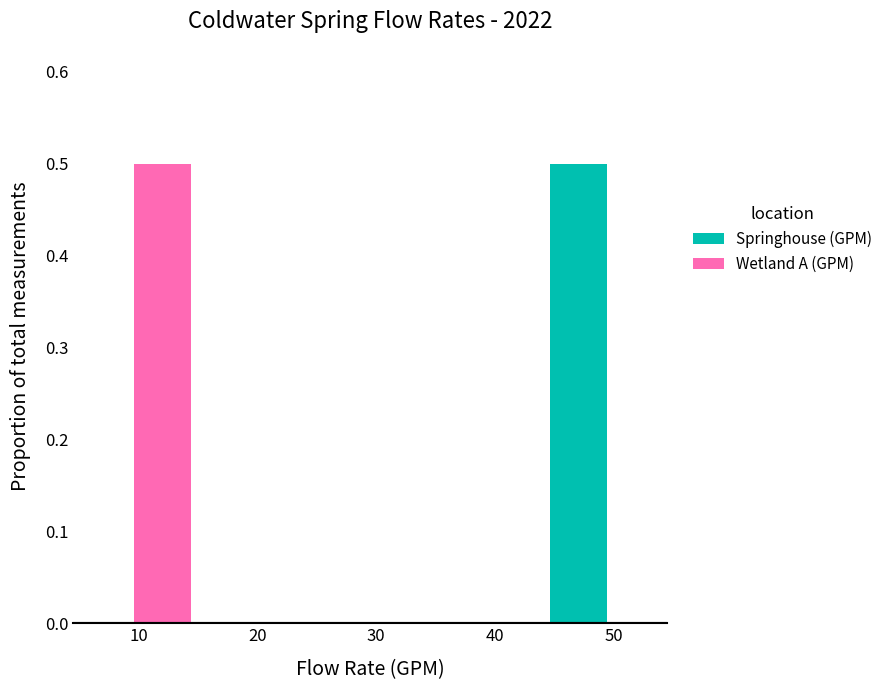

Reading left to right, list every stacked bar in this chart as the range it spans on the x-axis followed by its total height. Neither the bar edges nor the heights are printed on the chart, so give them approximately, as read against the axes.

9.5 to 14.5: 0.5
14.5 to 19.5: 0
19.5 to 24.5: 0
24.5 to 29.5: 0
29.5 to 34.5: 0
34.5 to 39.5: 0
39.5 to 44.5: 0
44.5 to 49.5: 0.5